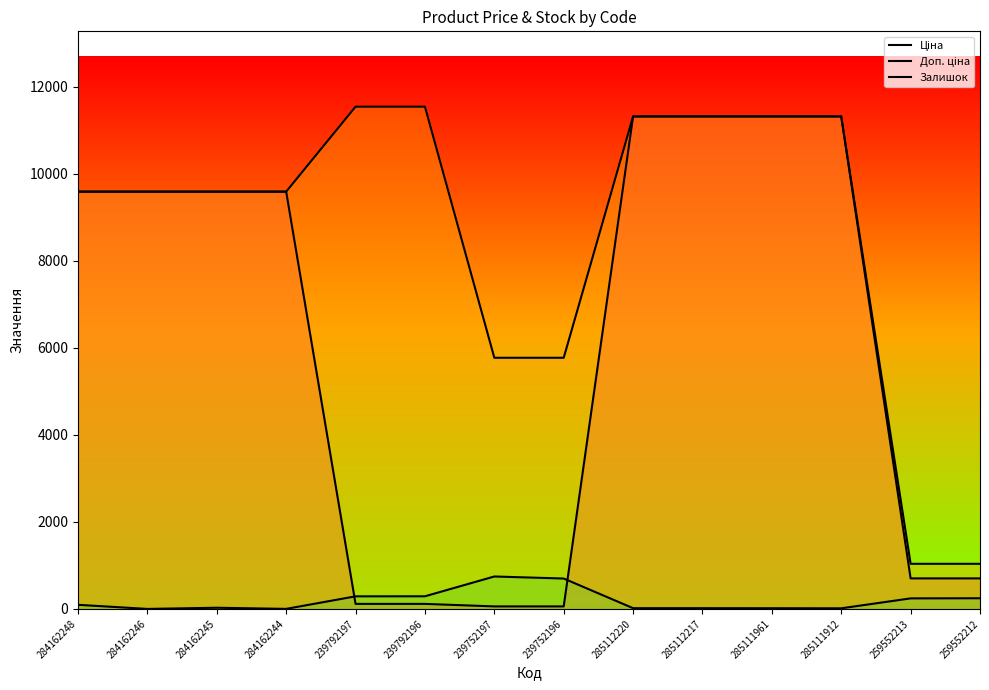

The value of Доп. ціна at 284162248 is 9585.4. True or false?

True